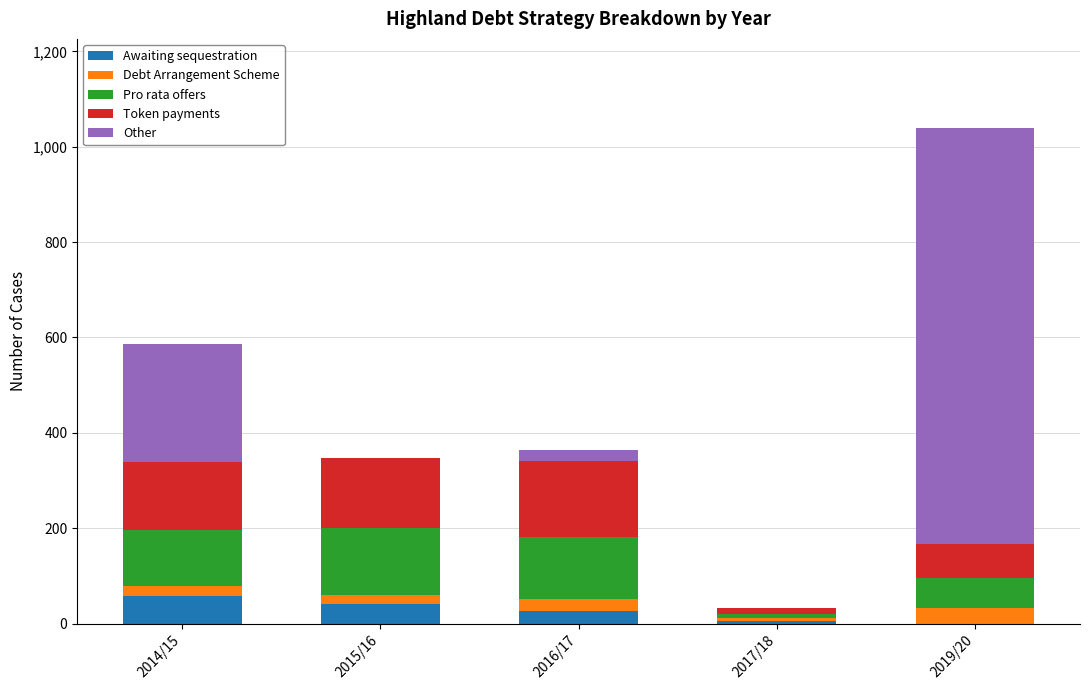

What is the highest value of the Awaiting sequestration series?

57